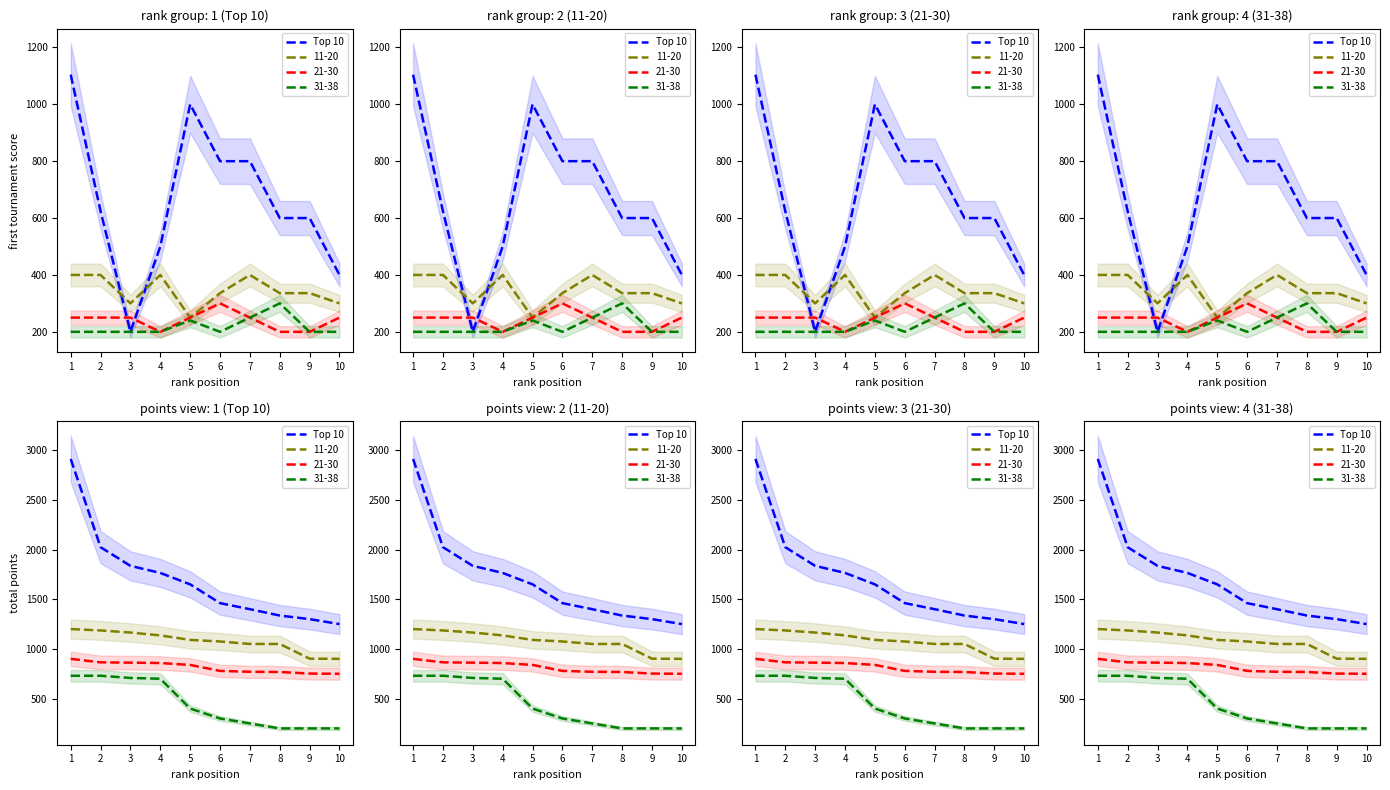

Which category has the highest value across all series?

1